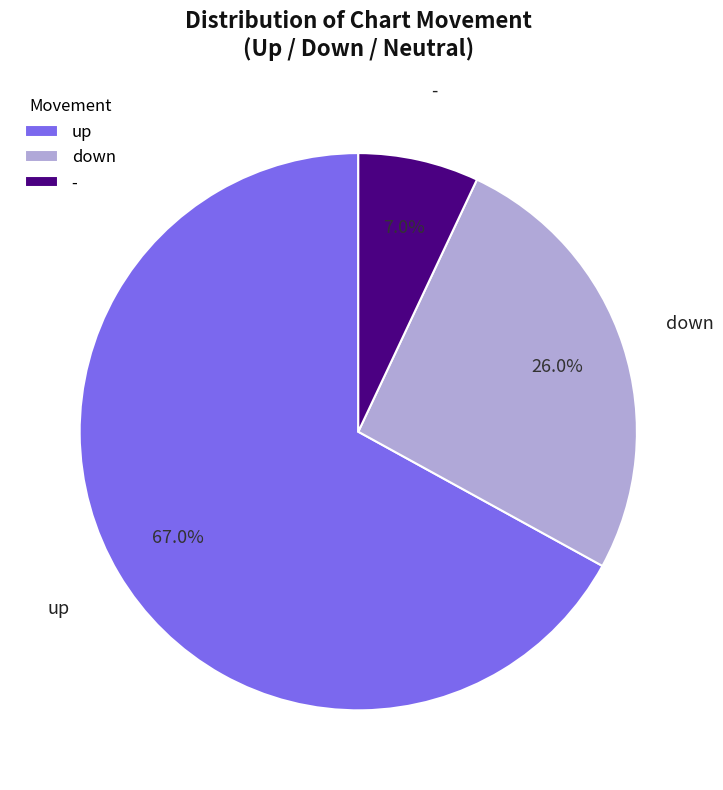

What percentage do down and up together represent?

93.0%